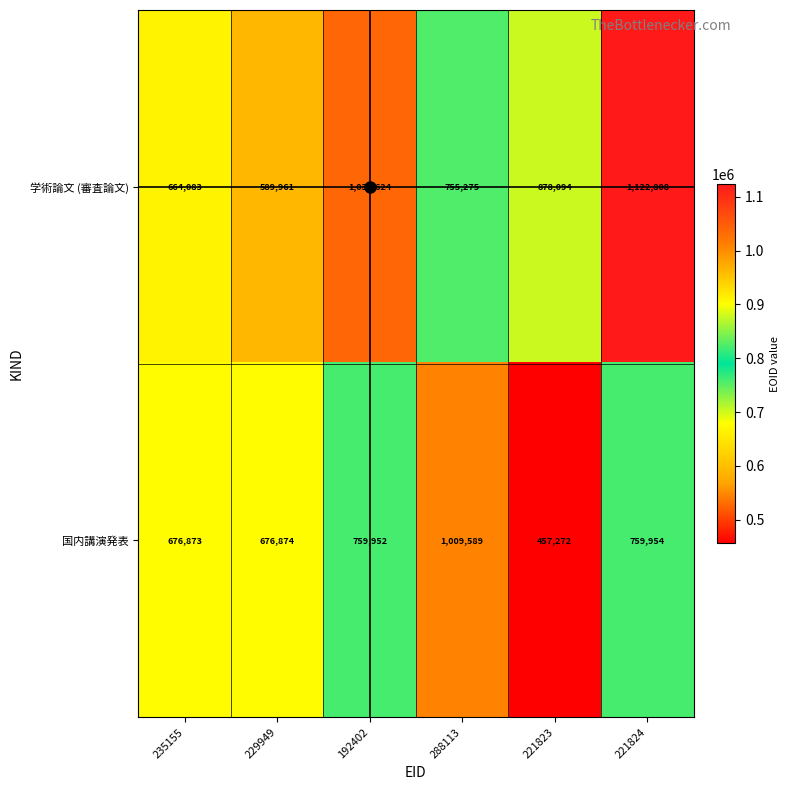

Which label corresponds to the smallest value in the chart?

221823